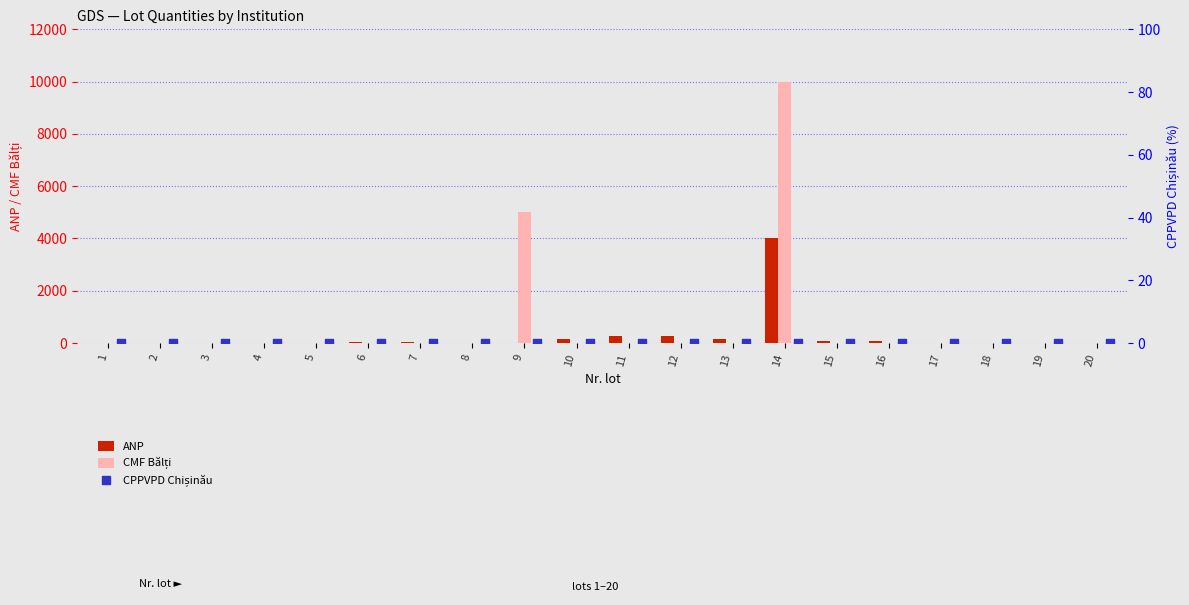

Which series contains the lowest Y value?

ANP